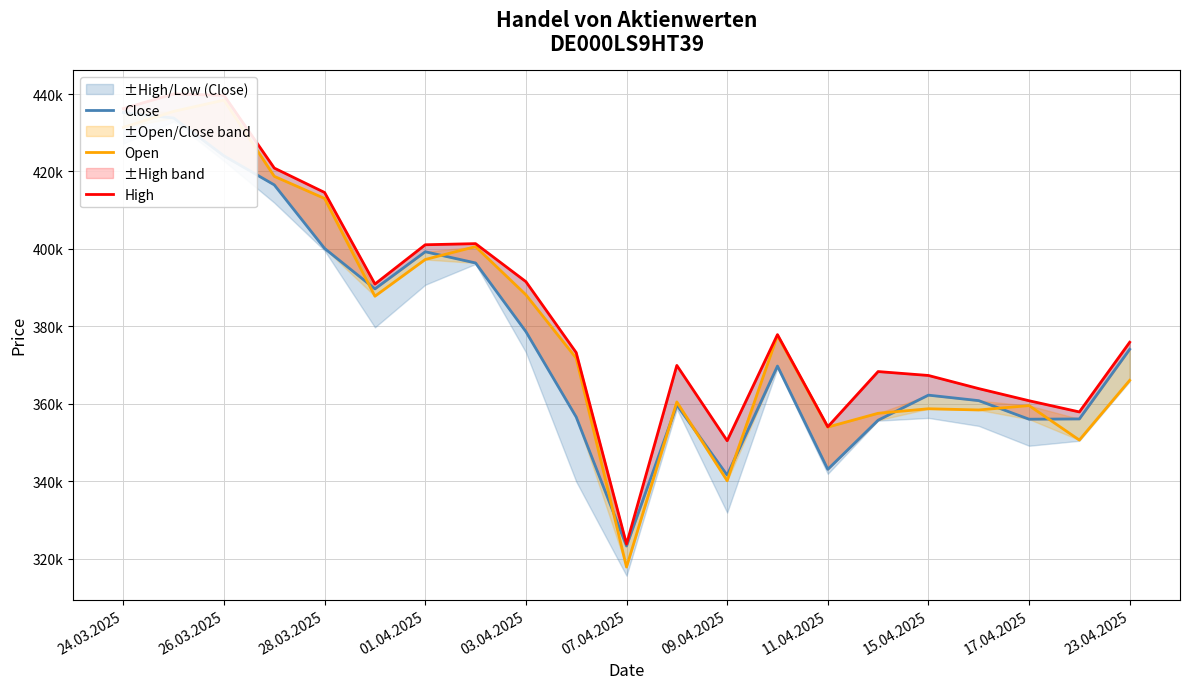

How many interior local peaks does the Open series have?

6